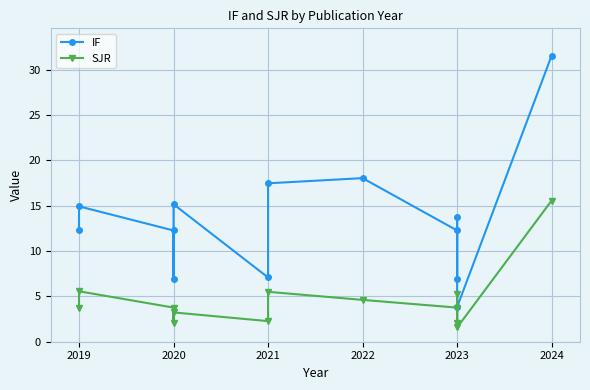

The value of SJR at 2020 is 3.1. True or false?

False